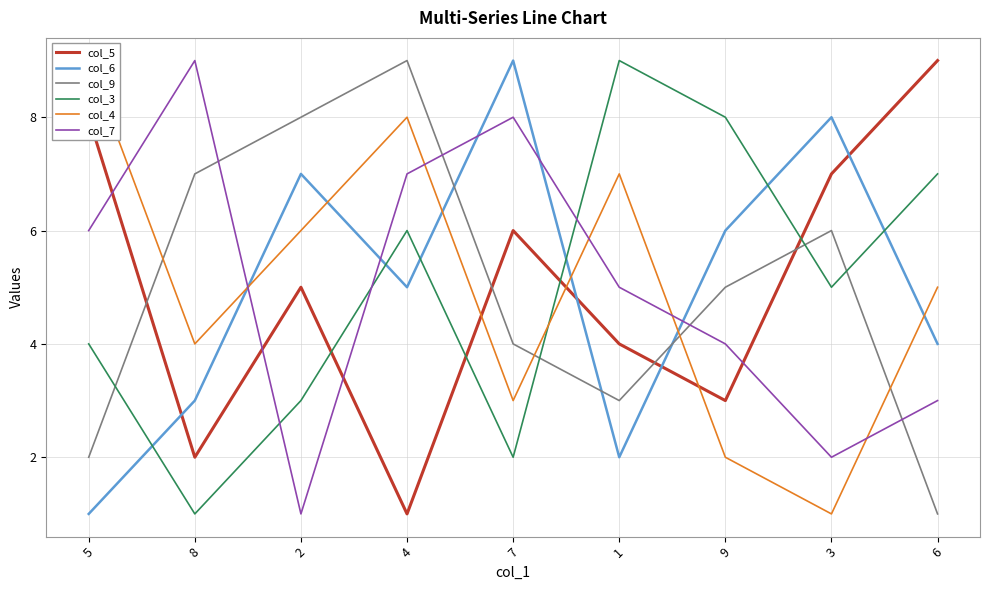

Which series ends up on top after the final intersection of col_9 and col_3?

col_3